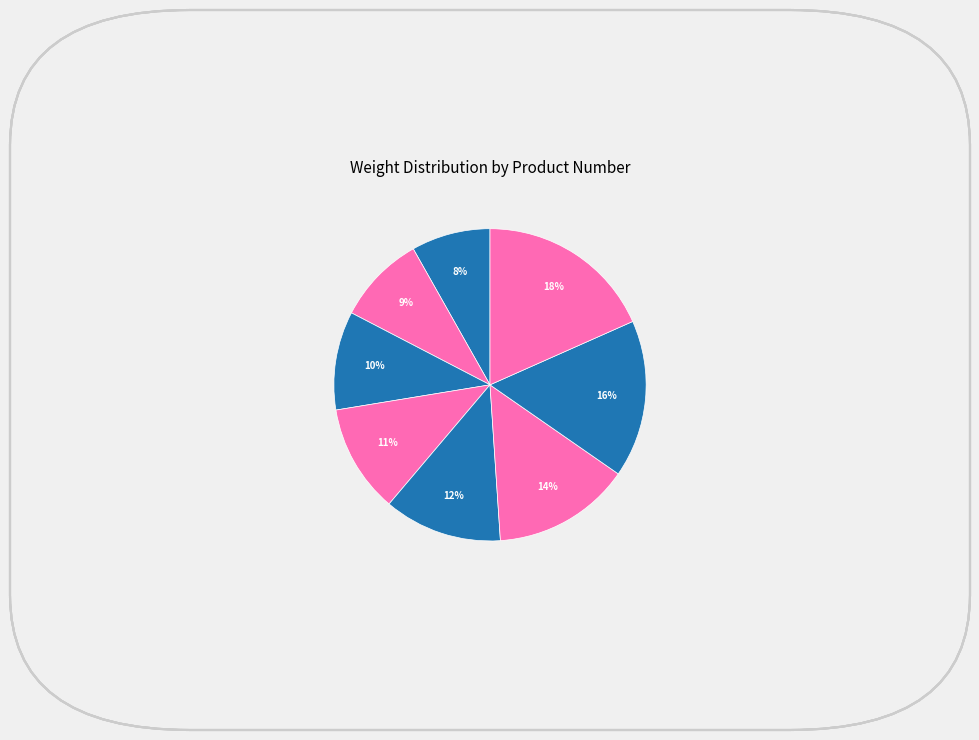

Count the number of slices in the pie.

8